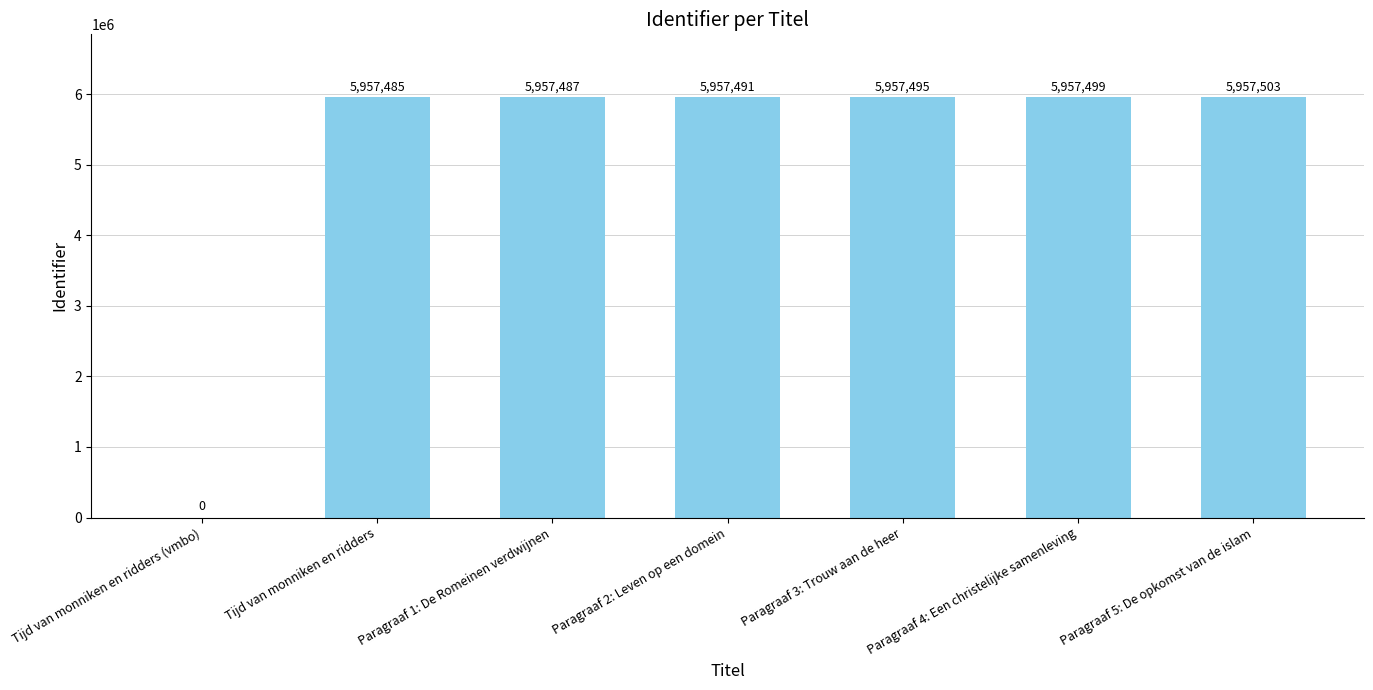

The chart shows a value of 5957491 at Paragraaf 2: Leven op een domein. True or false?

True